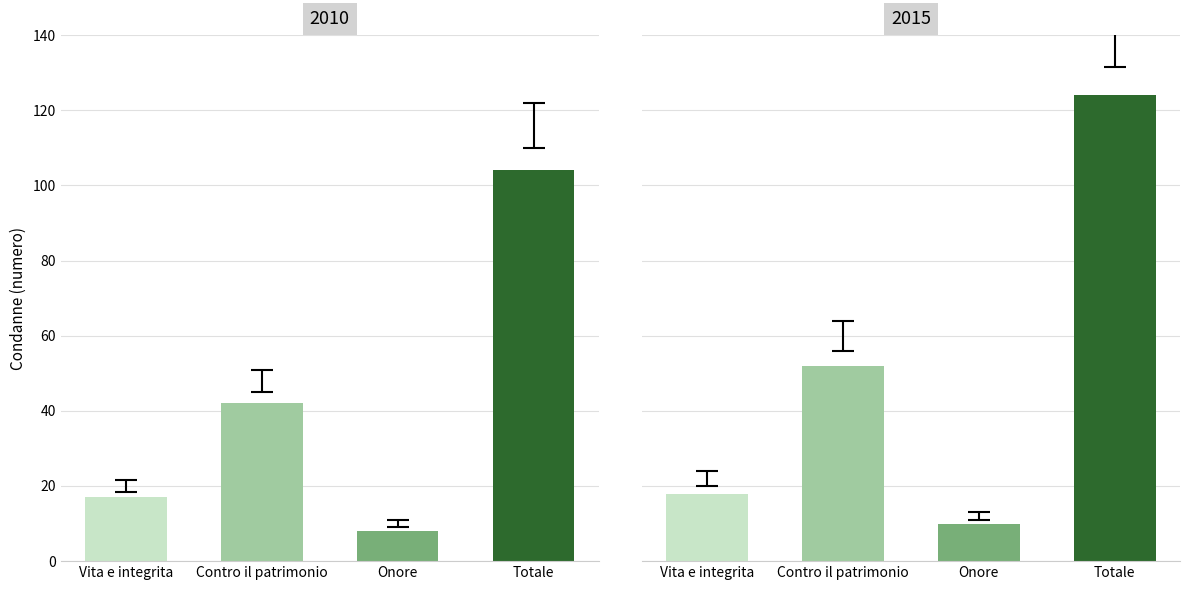

What is the sum of the Totale values at 2015 and 2010?

228